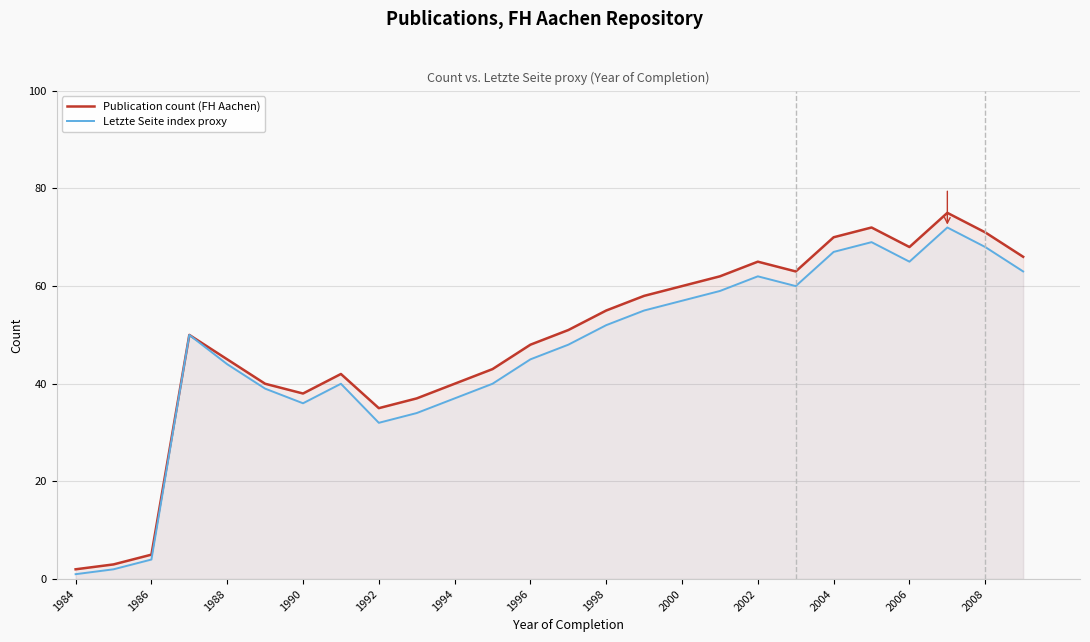

What is the sum of all Publication count (FH Aachen) values?

1264